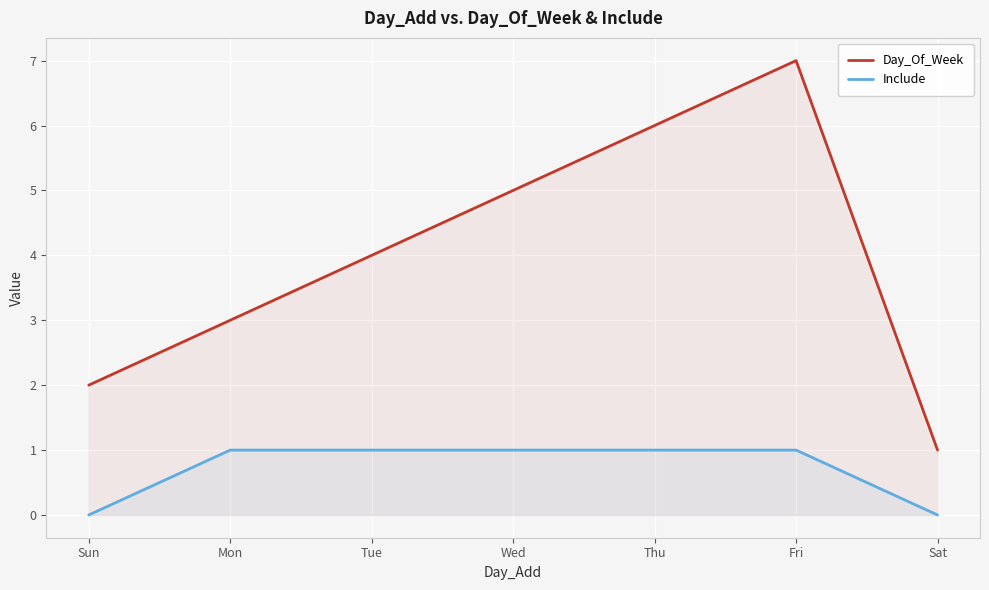

What is the value of the Day_Of_Week point at the 7th from the left?

1